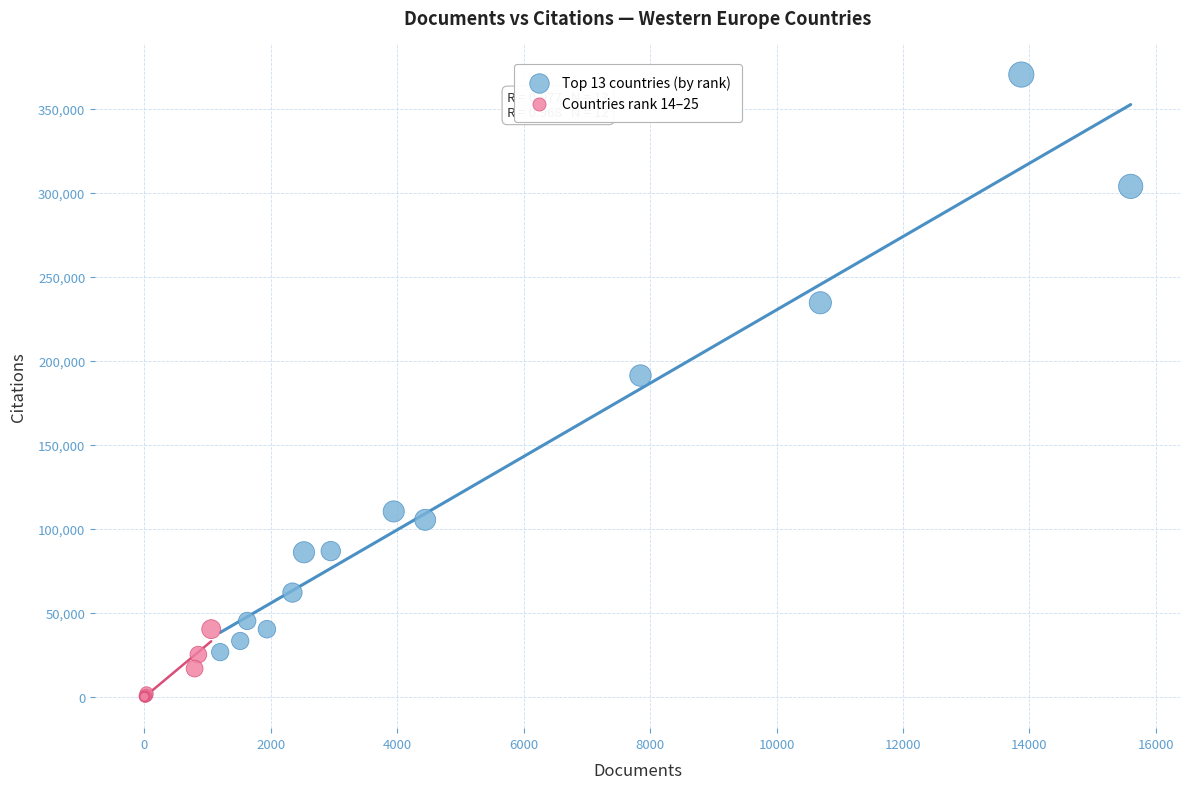

Which series reaches the maximum Y coordinate?

Top 13 countries (by rank)